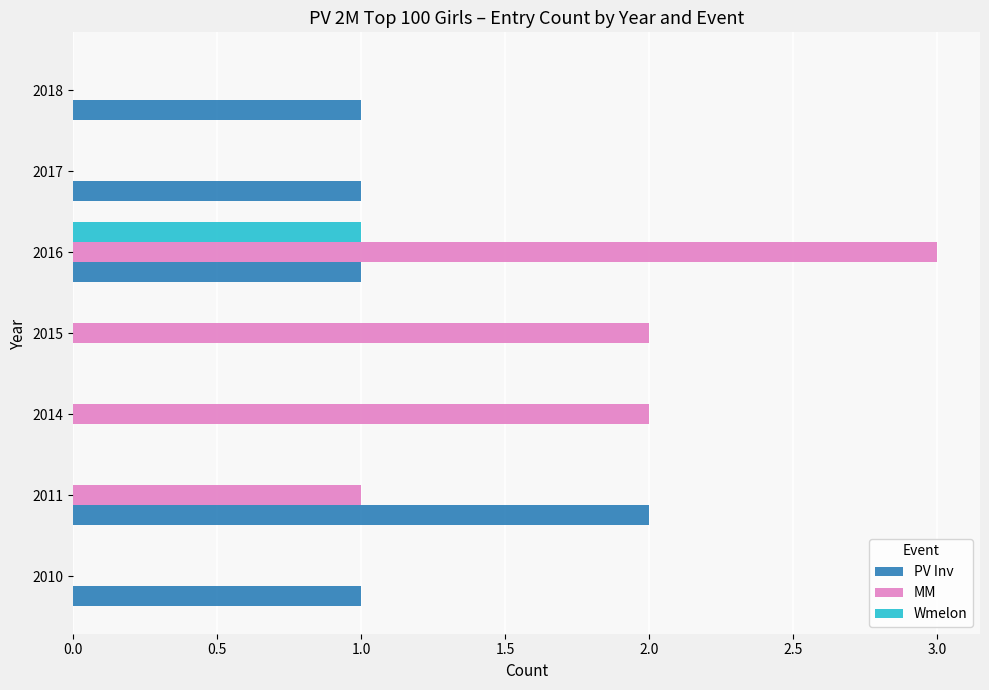

Count the number of data series in this chart.

3